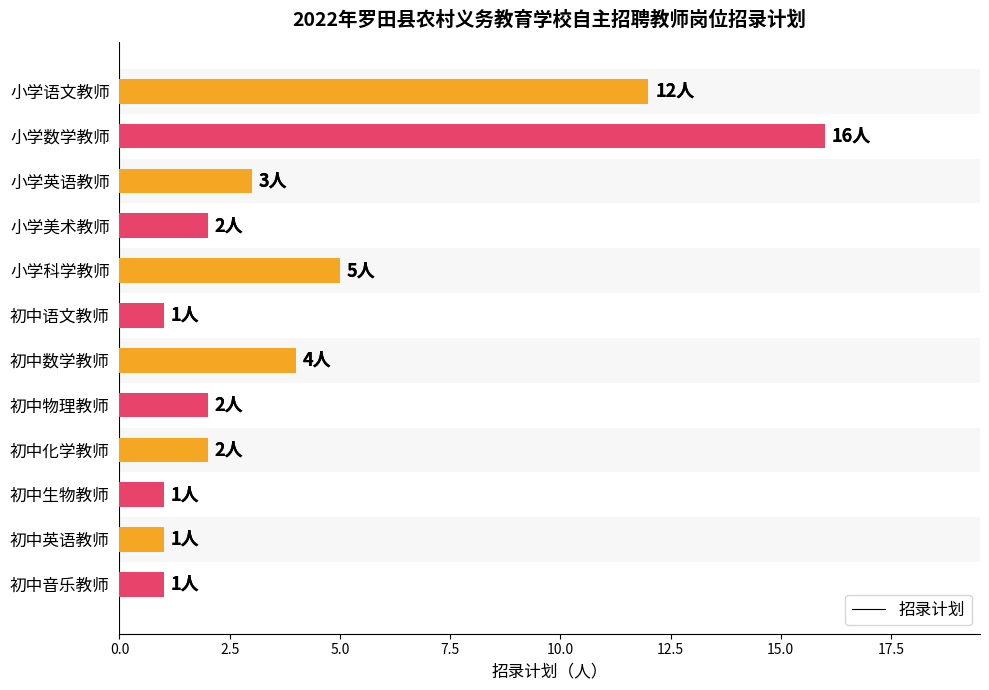

Does the chart contain any negative values?

No